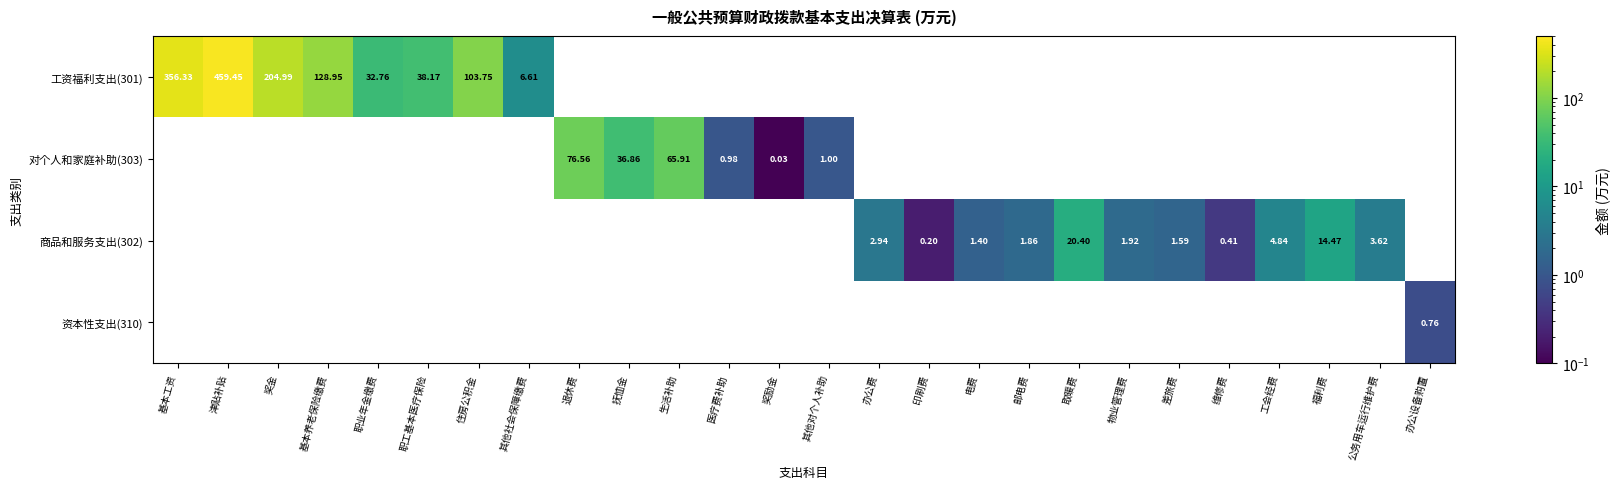

The value of 对个人和家庭补助(303) at 抚恤金 is 36.9. True or false?

True